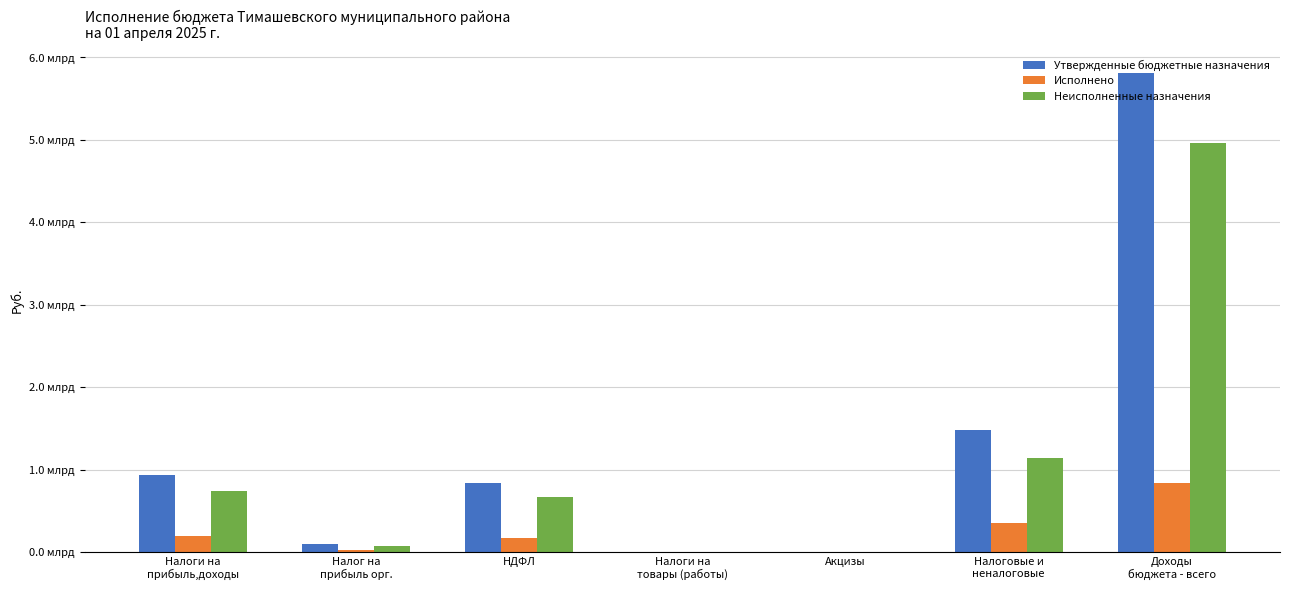

True or false: Неисполненные назначения has a value of 1032099.8 at Акцизы.

True